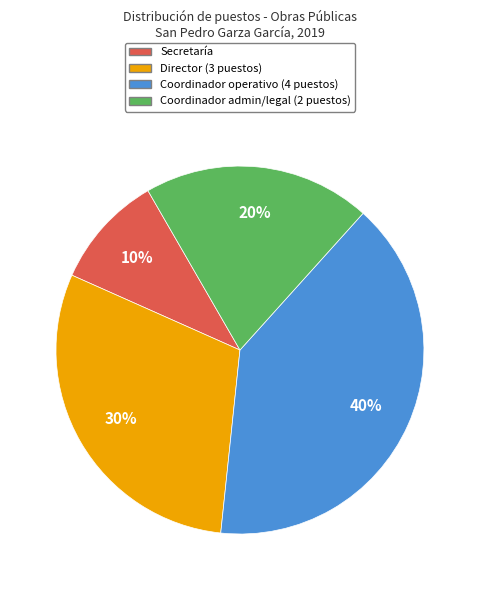

Is there a majority slice in this chart?

No